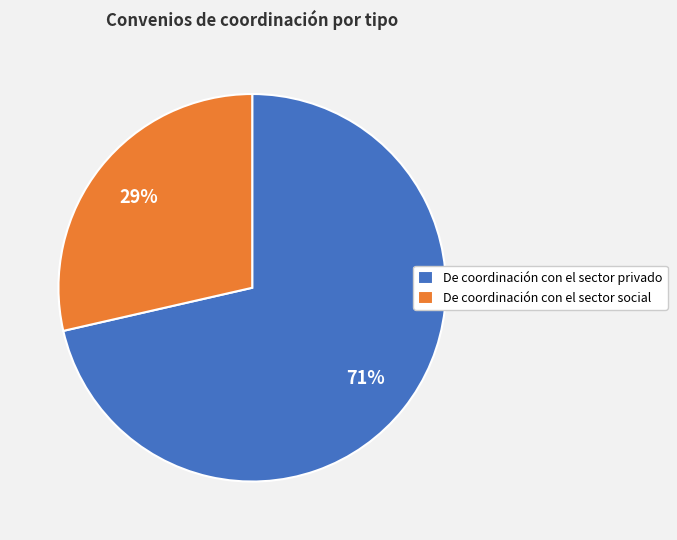

To the nearest percent, what is the combined percentage of De coordinación con el sector social and De coordinación con el sector privado?

100%